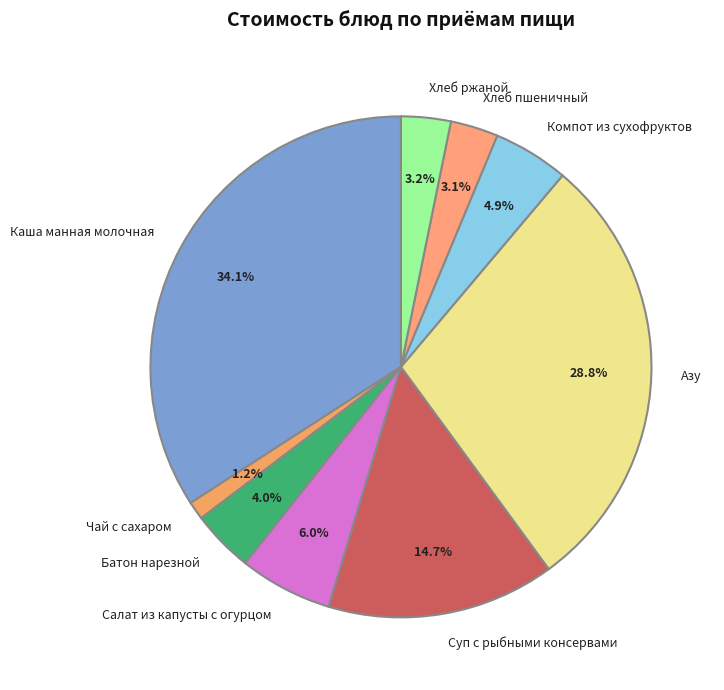

The Каша манная молочная slice represents 34% of the pie. True or false?

True